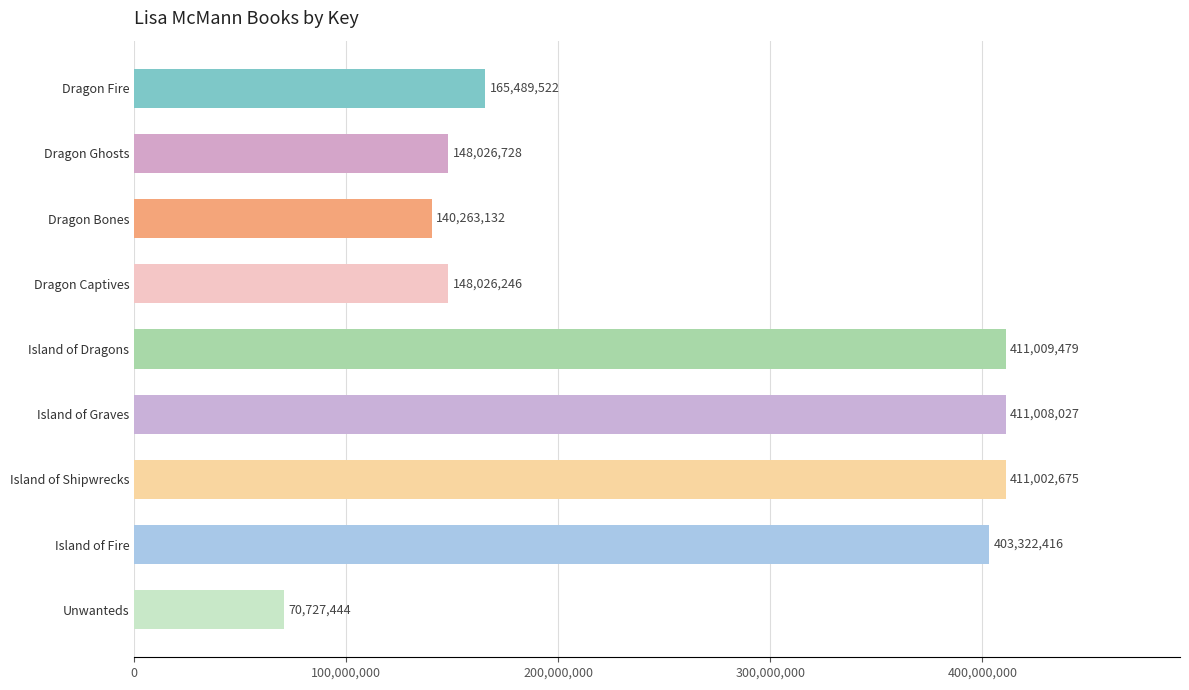

What is the change in value from Dragon Ghosts to Island of Dragons?

+262982751